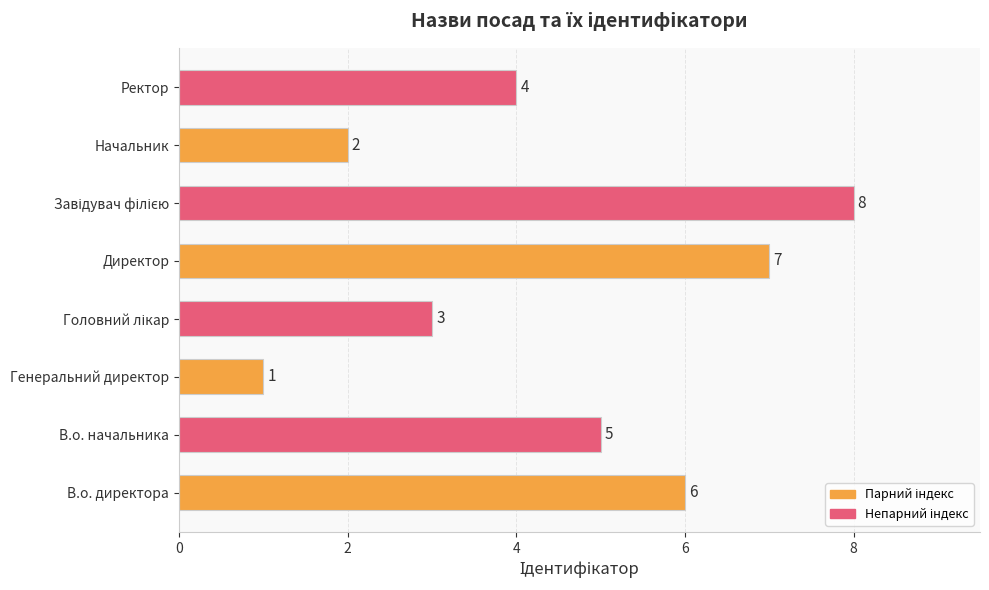

Count the number of categories in the chart.

8